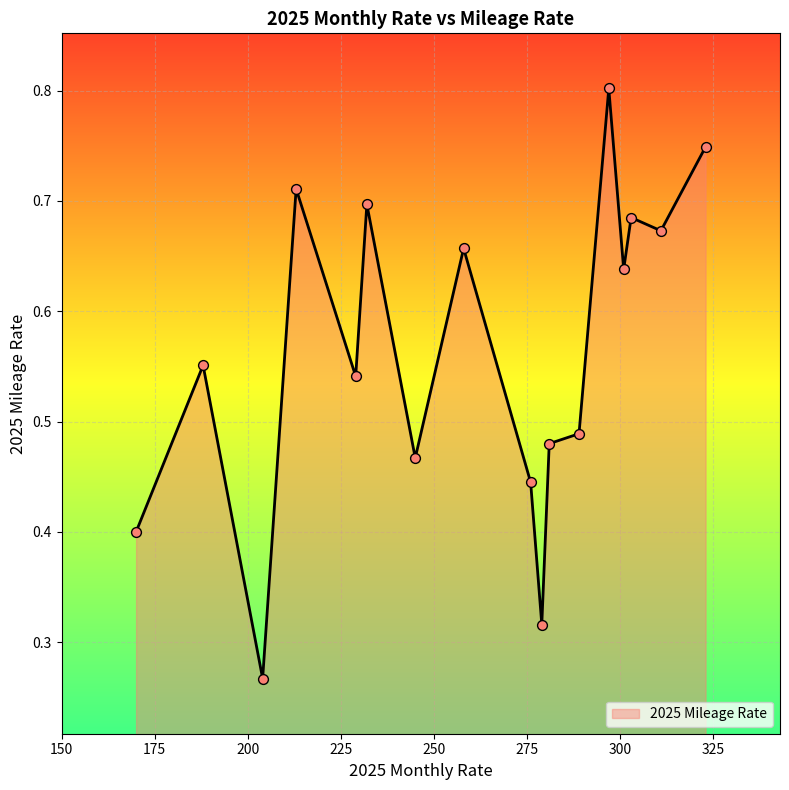

What is the greatest value displayed?

0.8